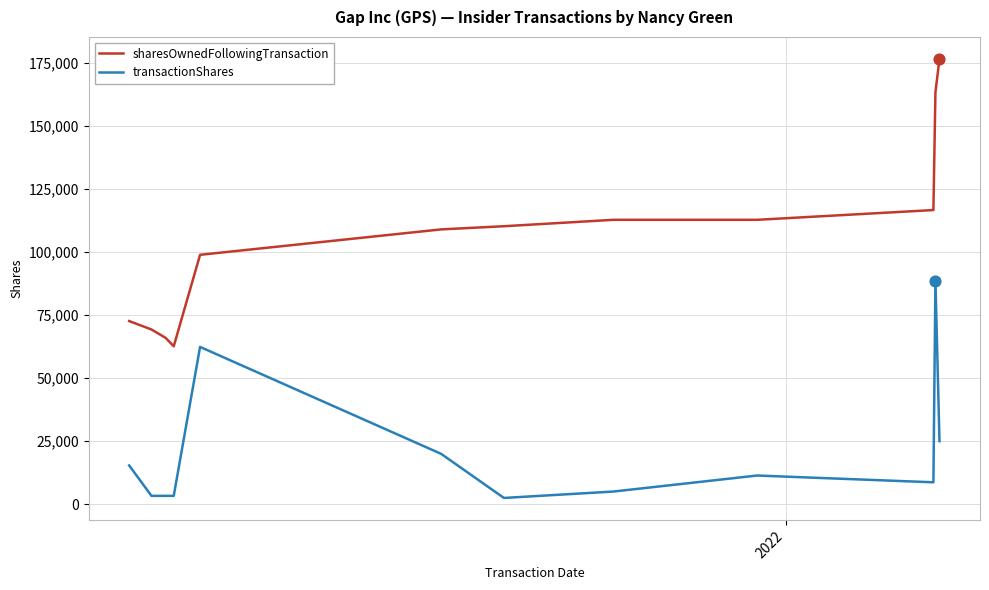

What is the difference between the maximum and minimum values in the sharesOwnedFollowingTransaction series?

114039